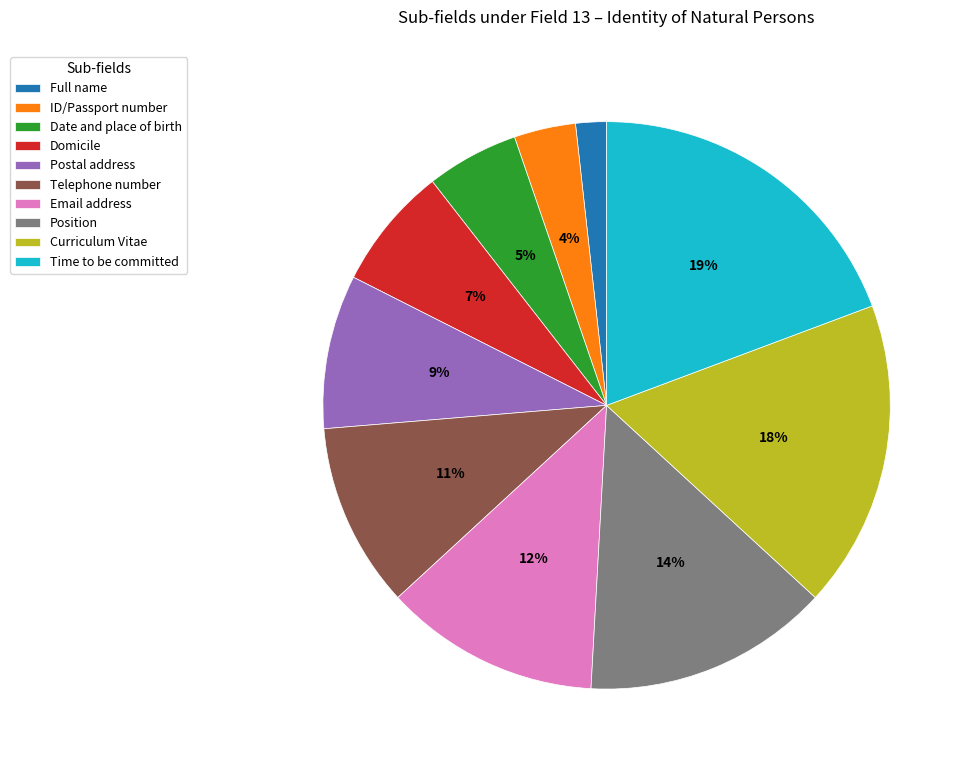

How many segments does this pie chart have?

10